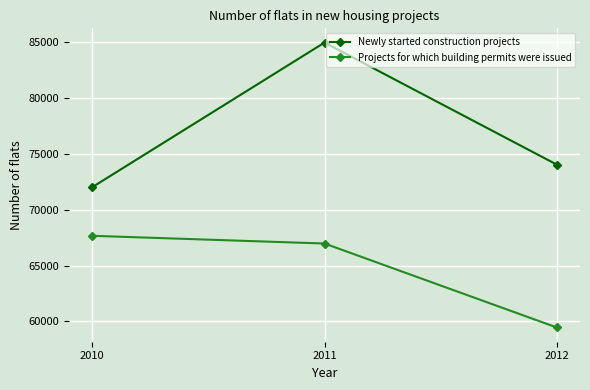

At how many categories does at least one series exceed 71882?

3